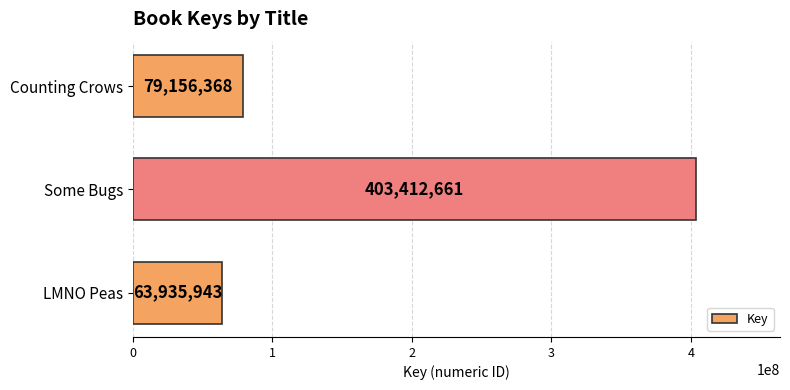

How many data points does each series have?

3